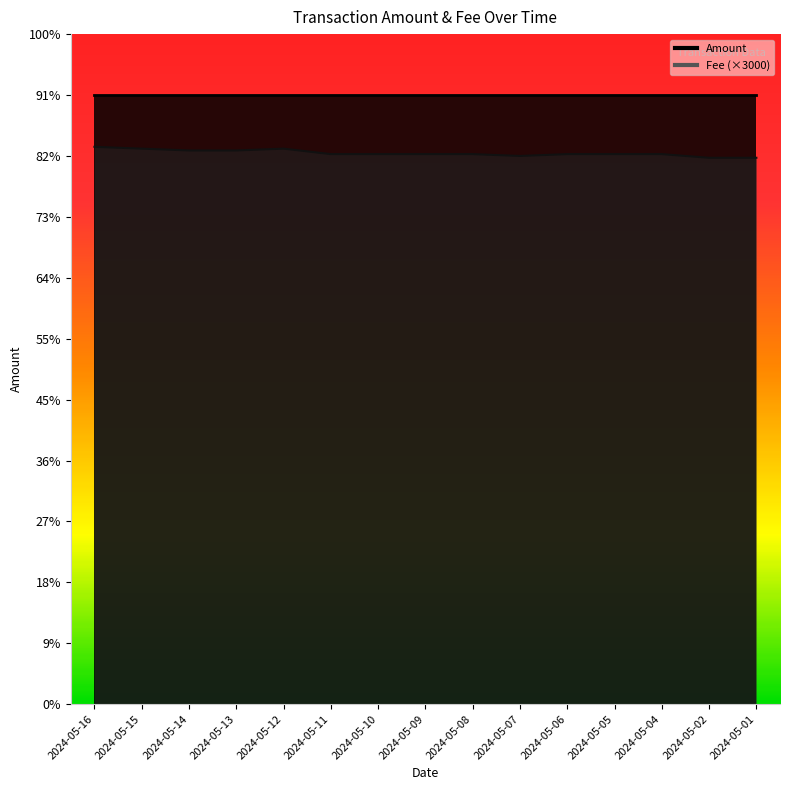

What is the average value?

905